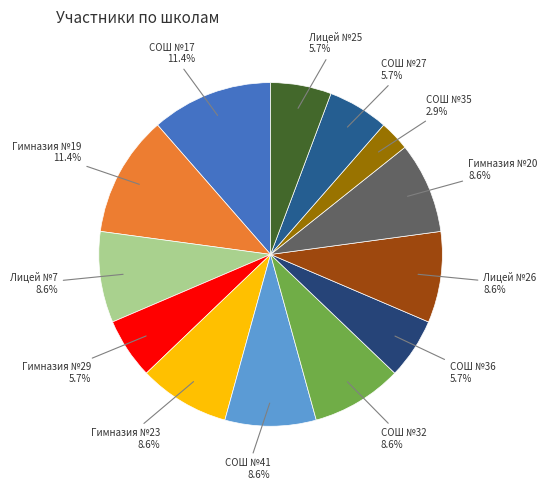

How many segments does this pie chart have?

13